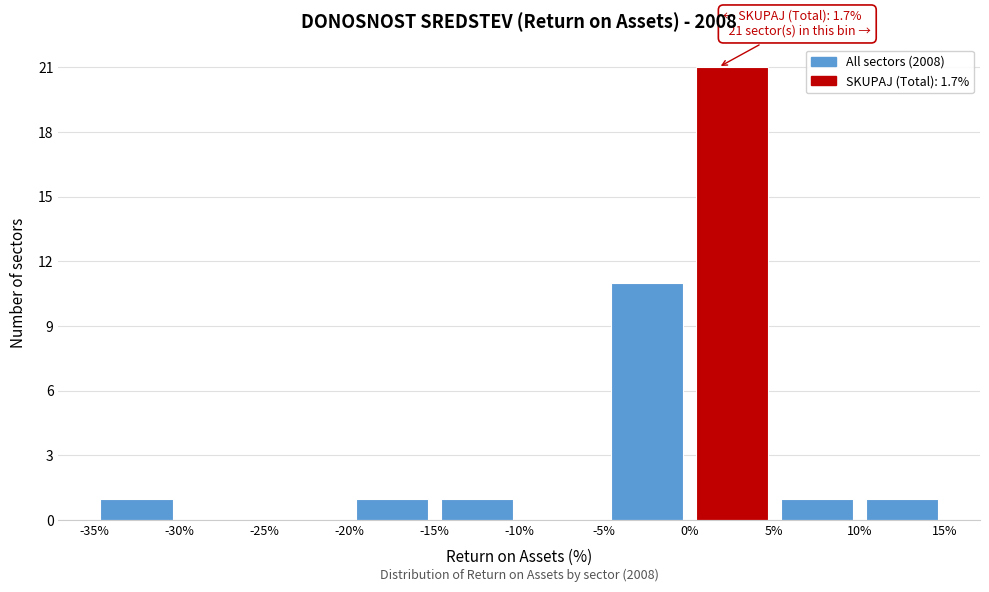

Which range on the x-axis has the tallest bar?

0% to 5%